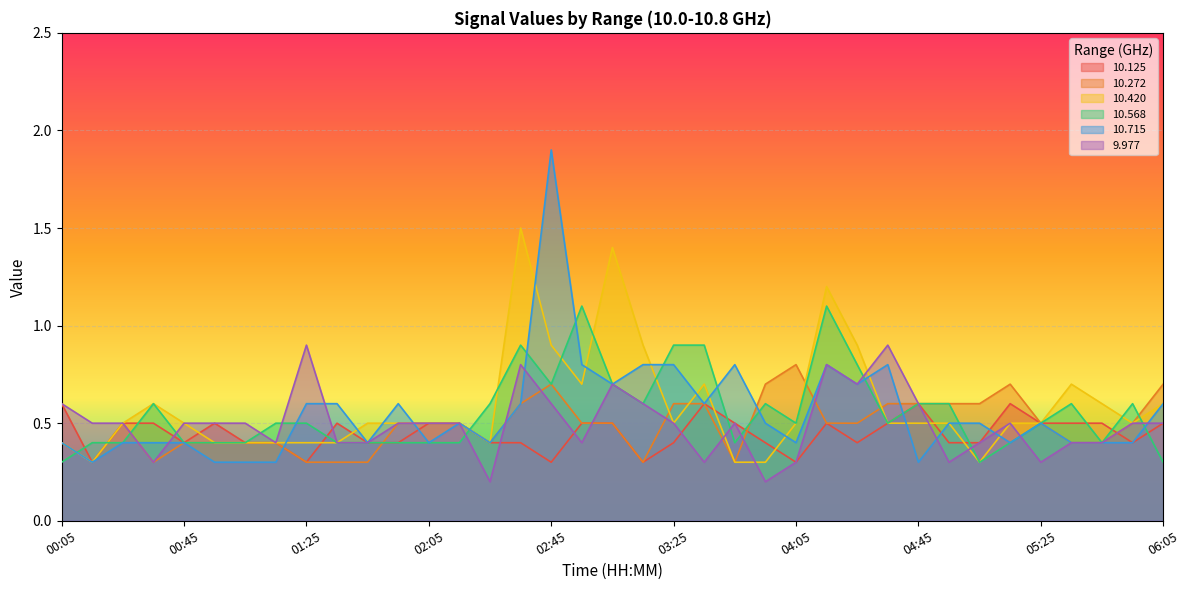

How many lines are shown in the chart?

6